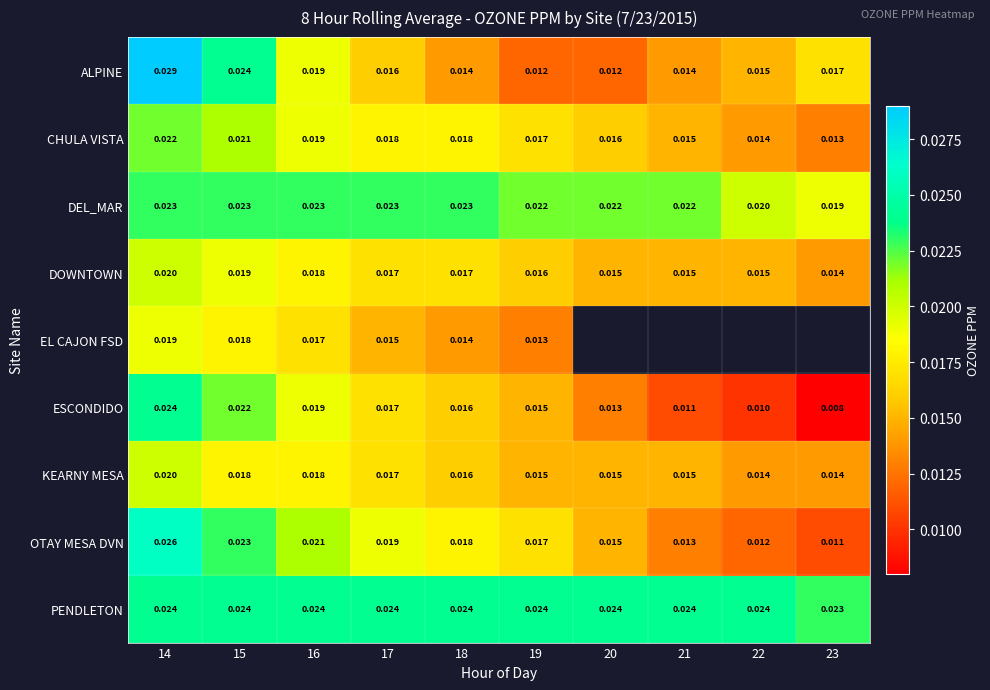

List the labels in order of ESCONDIDO value, largest first.

14, 15, 16, 17, 18, 19, 20, 21, 22, 23